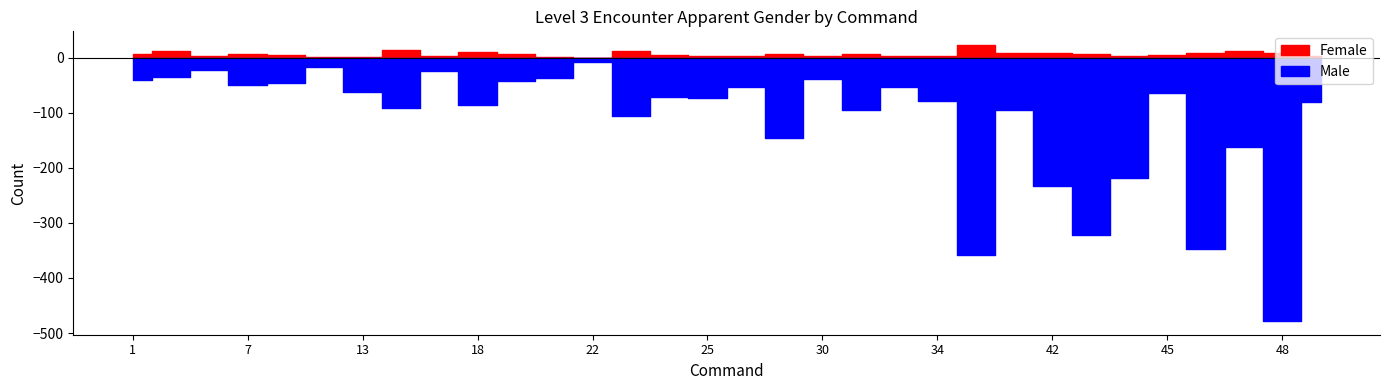

True or false: Female has more than 0 interior local peaks.

True